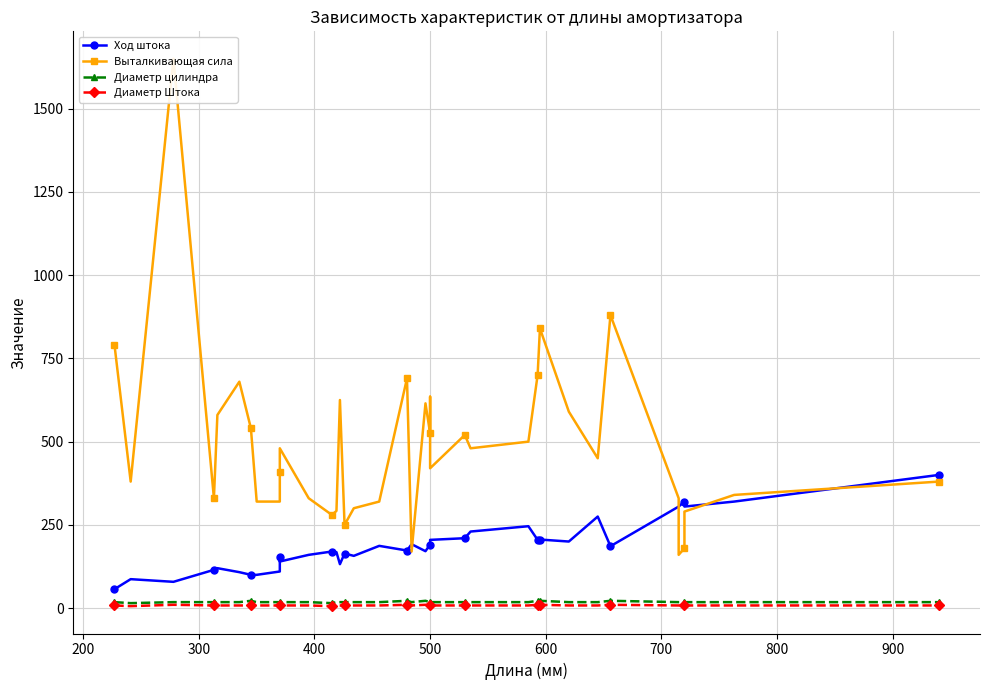

What is the lowest value of the Выталкивающая сила series?

160